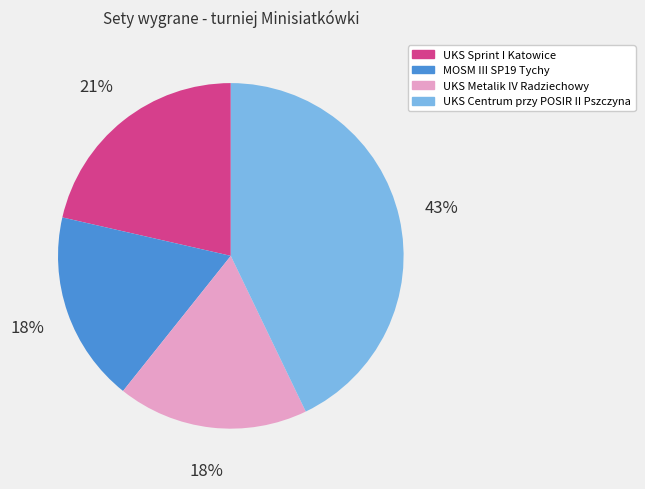

How many slices are in this pie chart?

4